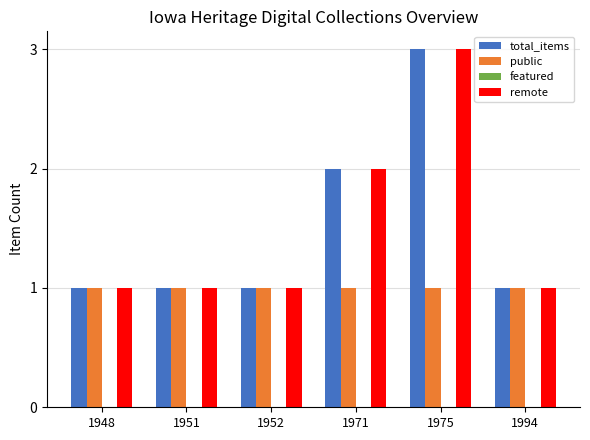

At which label does remote reach its peak?

1975